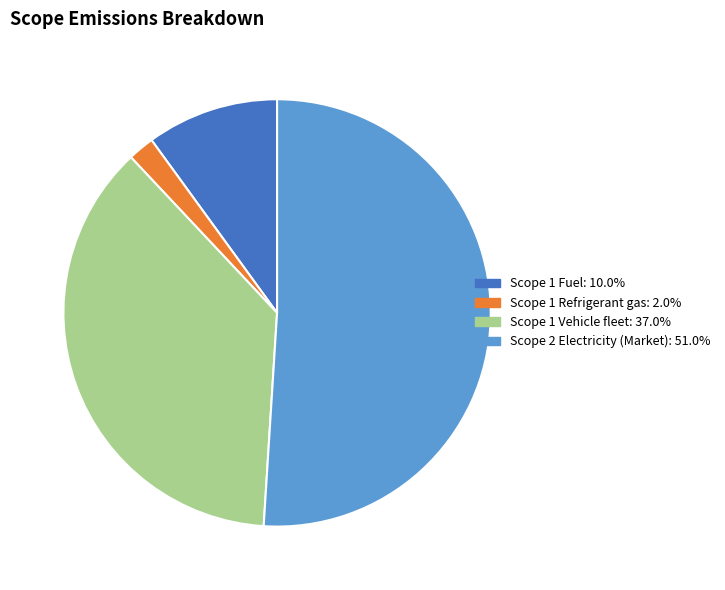

Which slice is the smallest?

Scope 1 Refrigerant gas